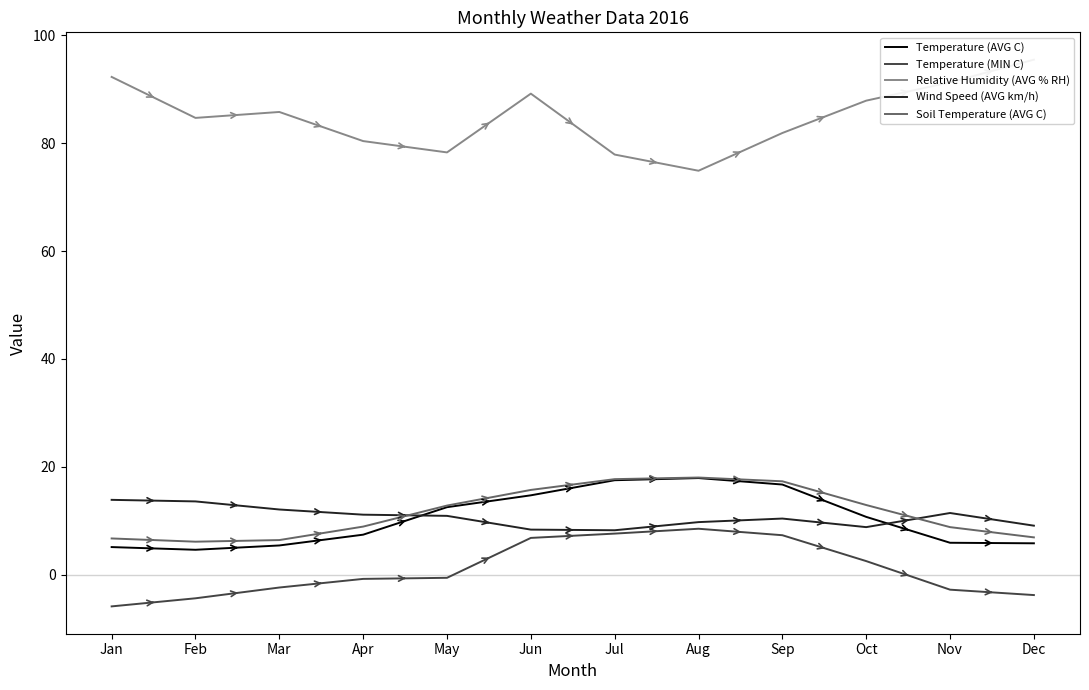

How many categories are shown in the chart?

12